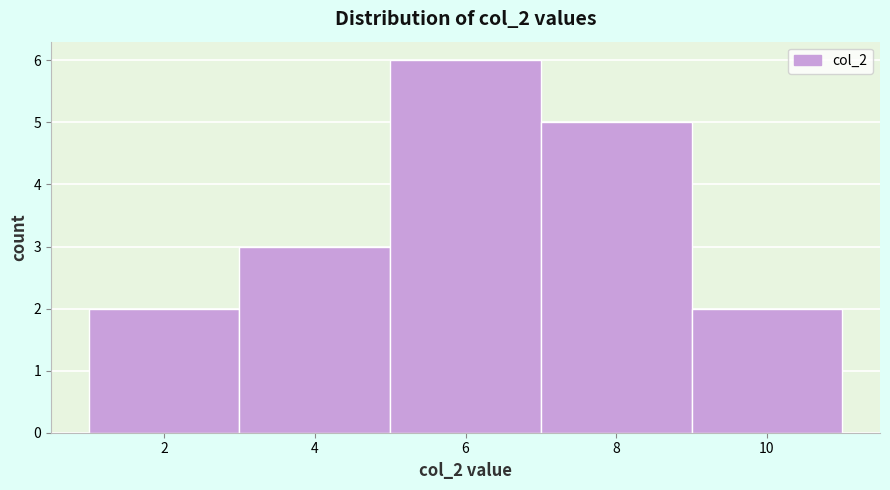

Which range on the x-axis has the tallest bar?

5 to 7